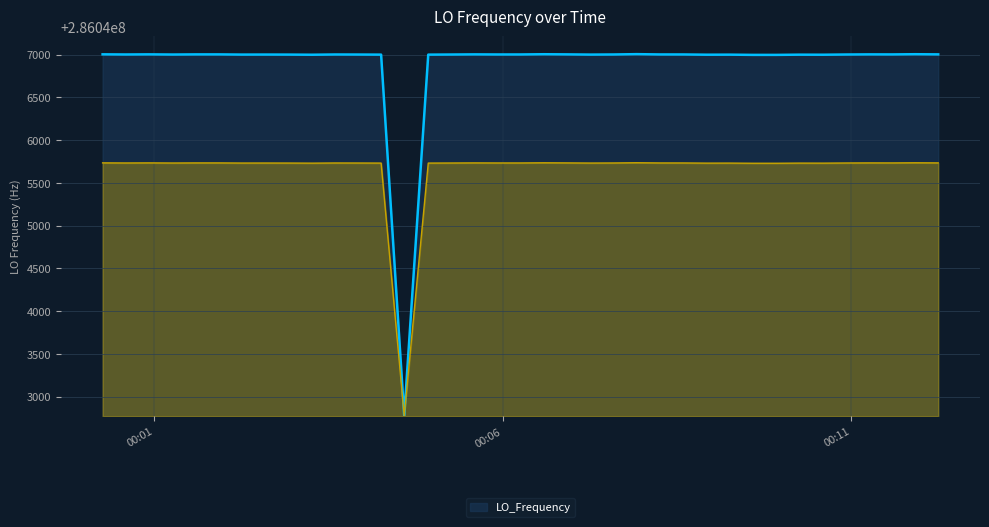

How many lines are shown in the chart?

1